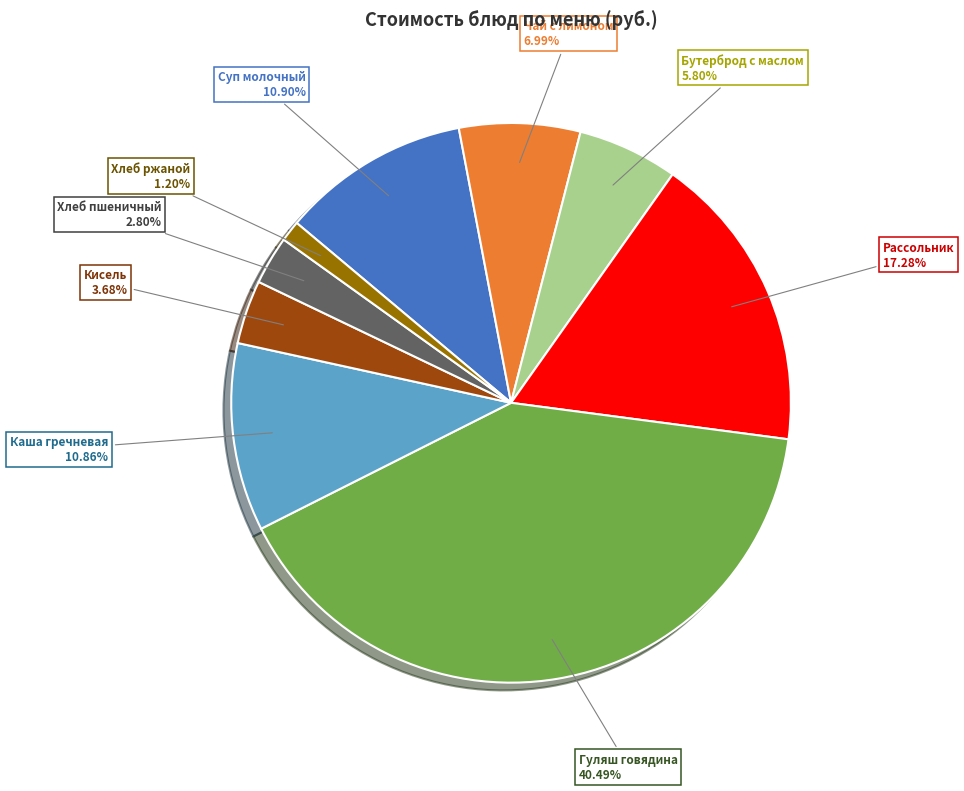

Count the number of slices in the pie.

9